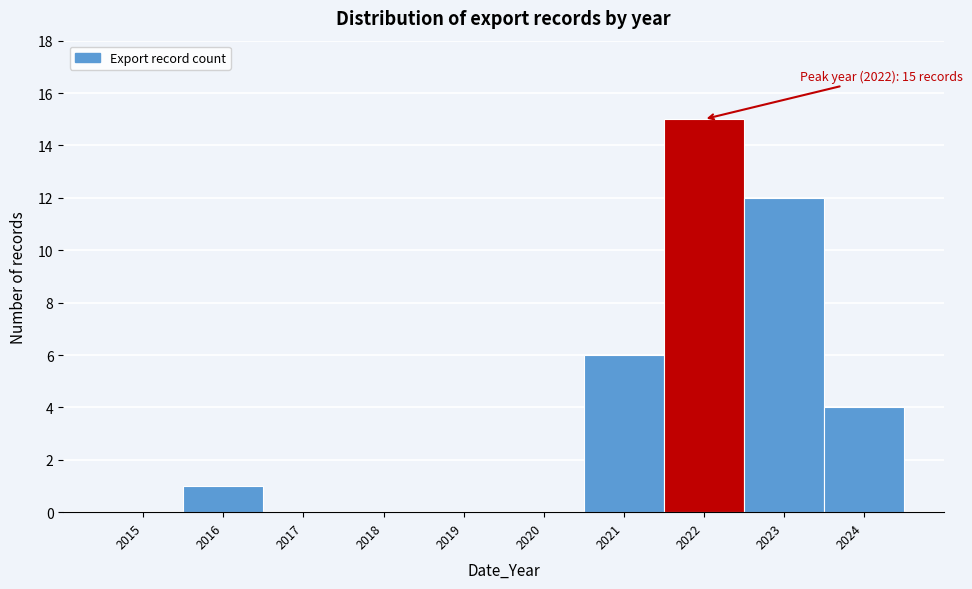

Reading right to left, transcribe all the data shown in this chart.

2024=4	2023=12	2022=15	2021=6	2020=0	2019=0	2018=0	2017=0	2016=1	2015=0